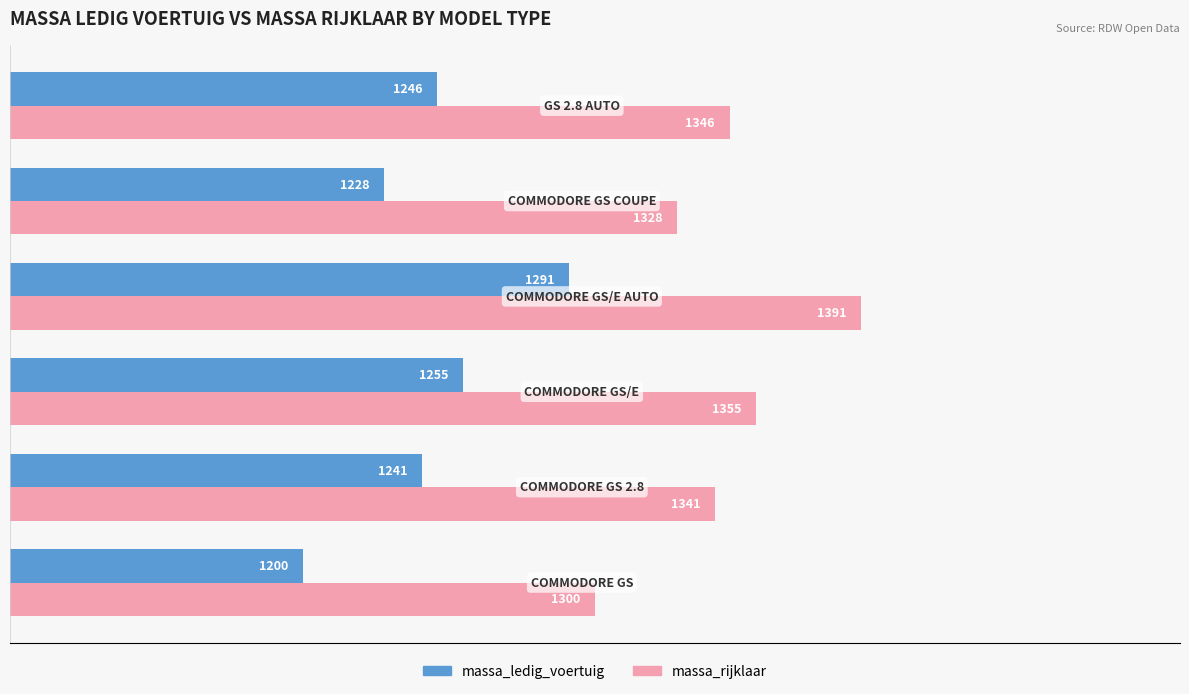

Rank the series by their maximum value, from lowest to highest.

massa_ledig_voertuig, massa_rijklaar